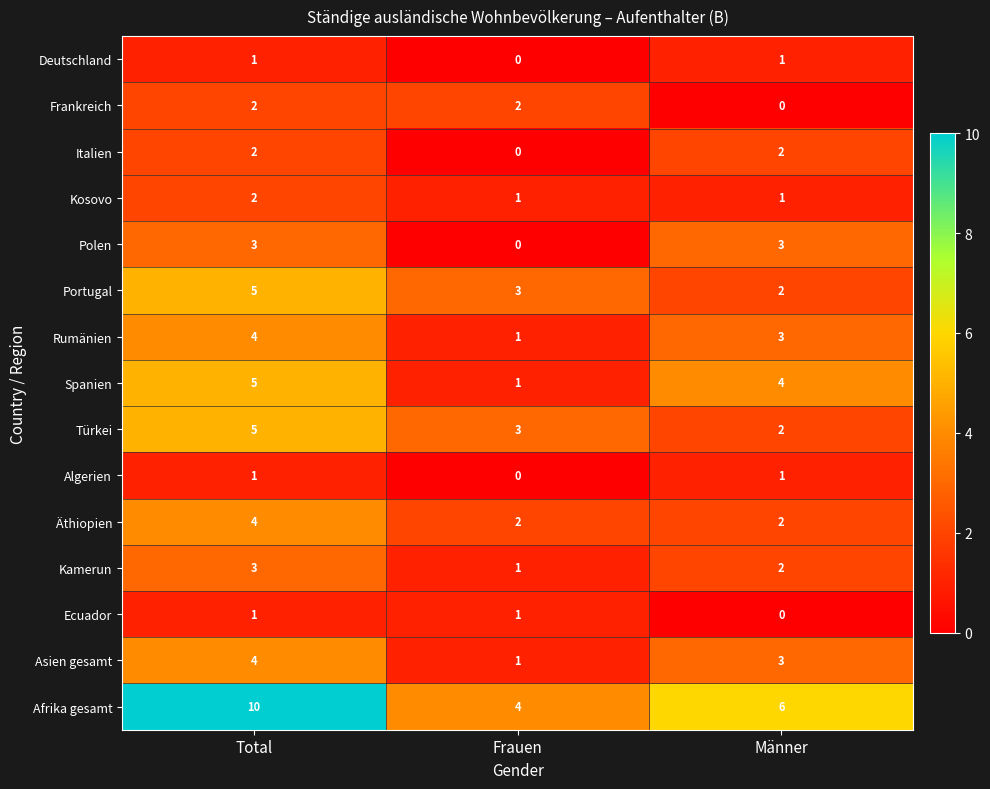

At which label does Rumänien reach its peak?

Total